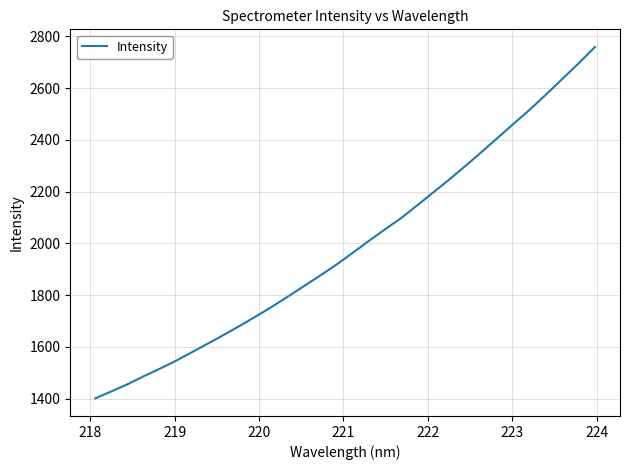

Does the chart display data point markers on the line(s)?

No